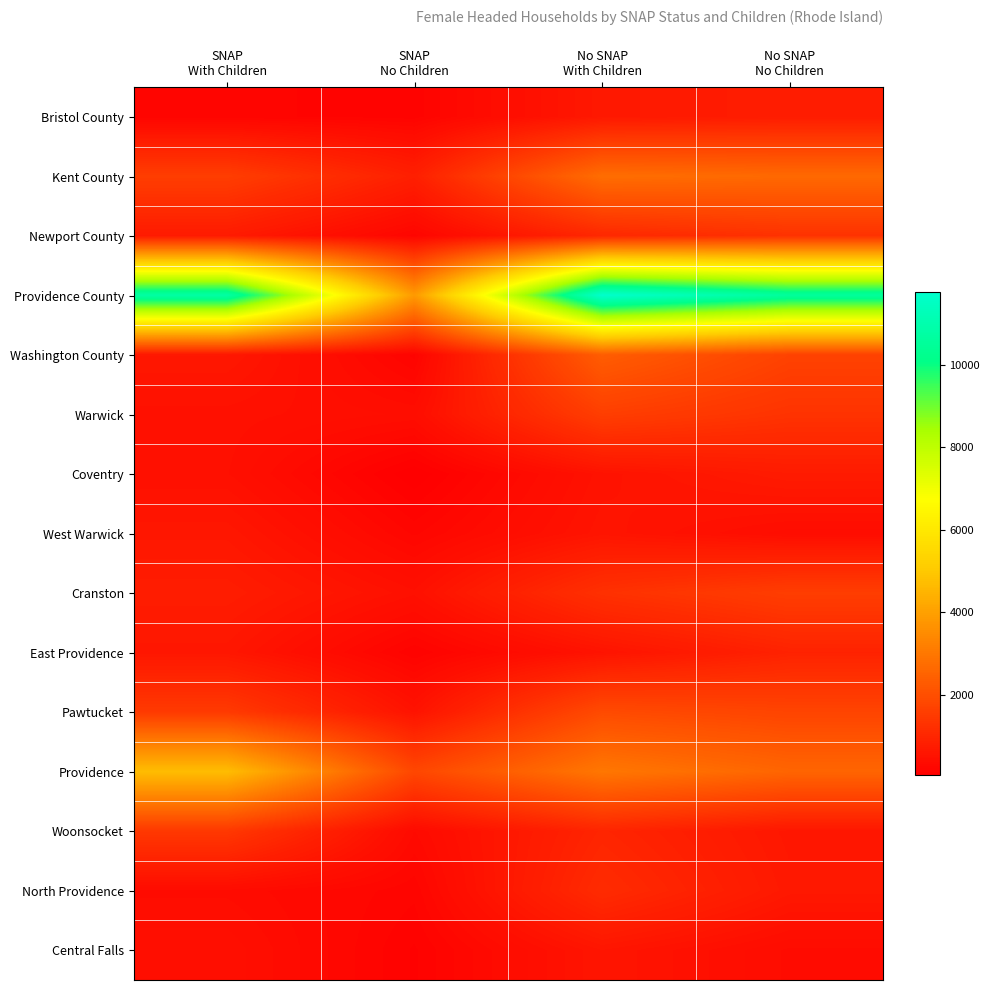

What is the total value across all series at No SNAP
With Children?

30633